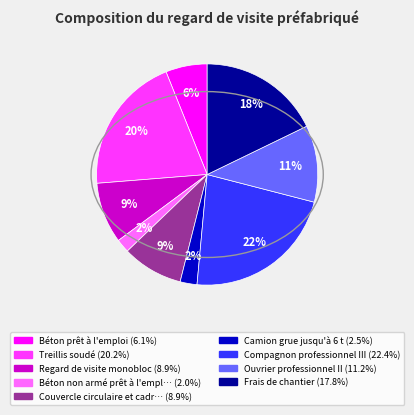

To the nearest percent, what is the average slice percentage?

11%